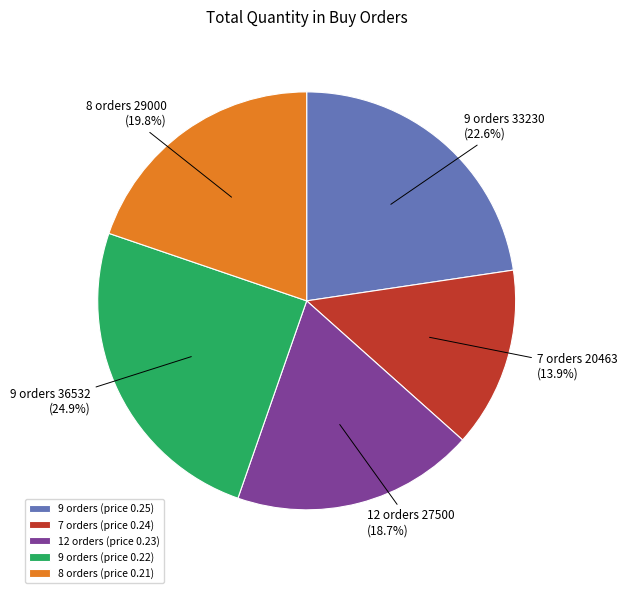

Rank the categories by value from lowest to highest.

7 orders (price 0.24), 12 orders (price 0.23), 8 orders (price 0.21), 9 orders (price 0.25), 9 orders (price 0.22)